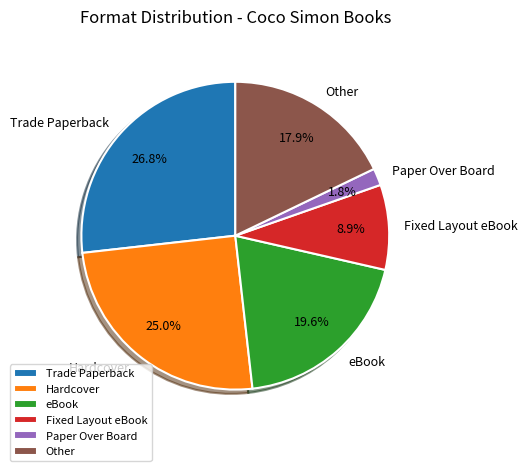

What percentage do eBook and Paper Over Board together represent?

21.4%